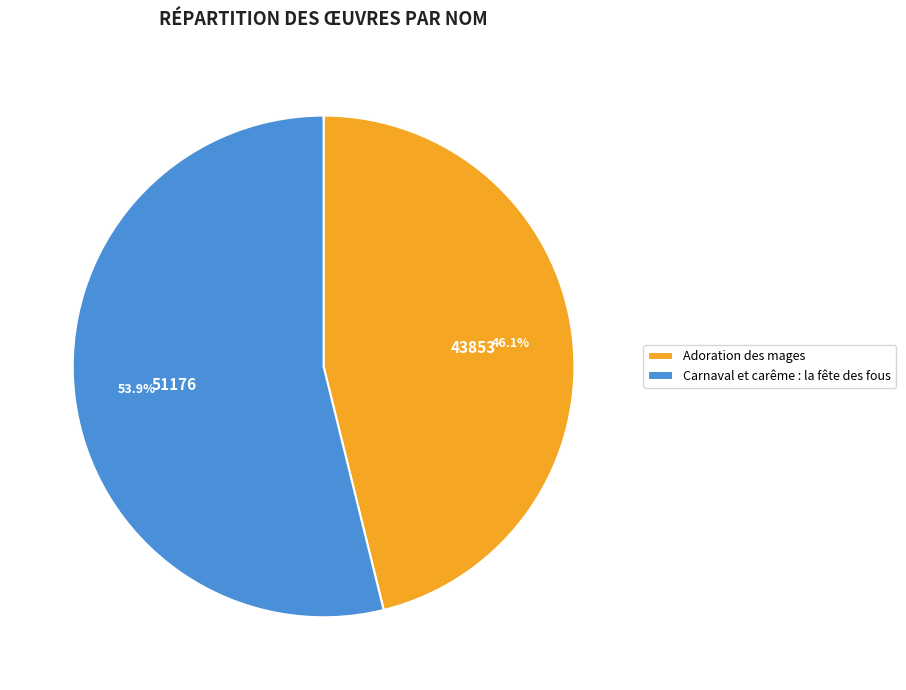

What is the majority slice?

Carnaval et carême : la fête des fous